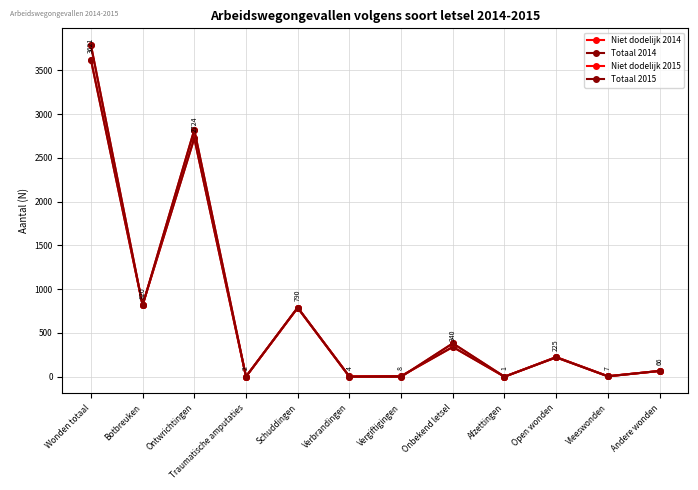

Which series has the largest range (max minus min)?

Niet dodelijk 2015